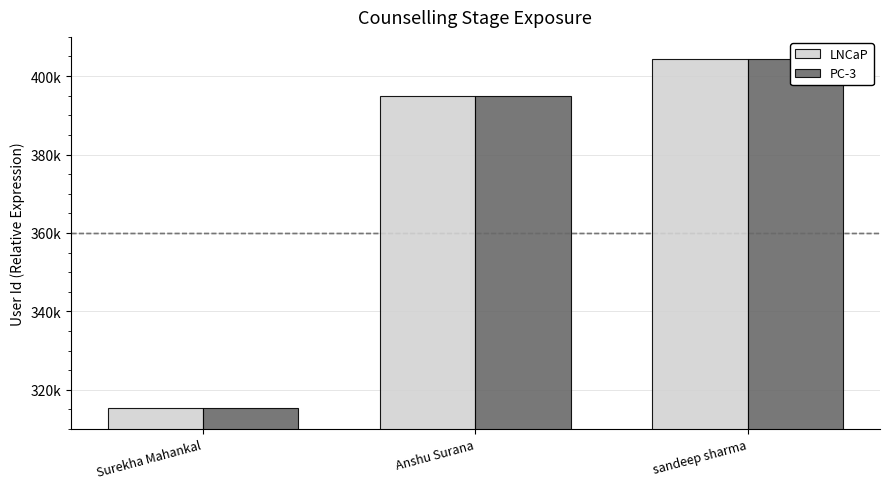

What position from the right is Anshu Surana?

2